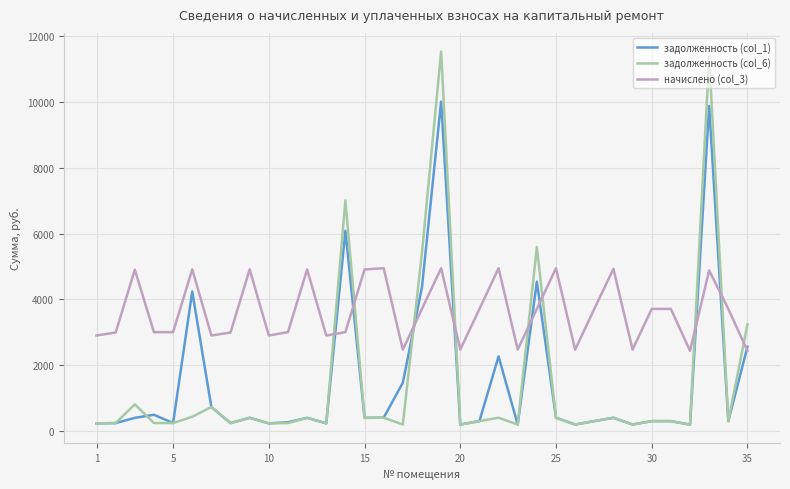

What is the highest value of the задолженность (col_6) series?

11520.4